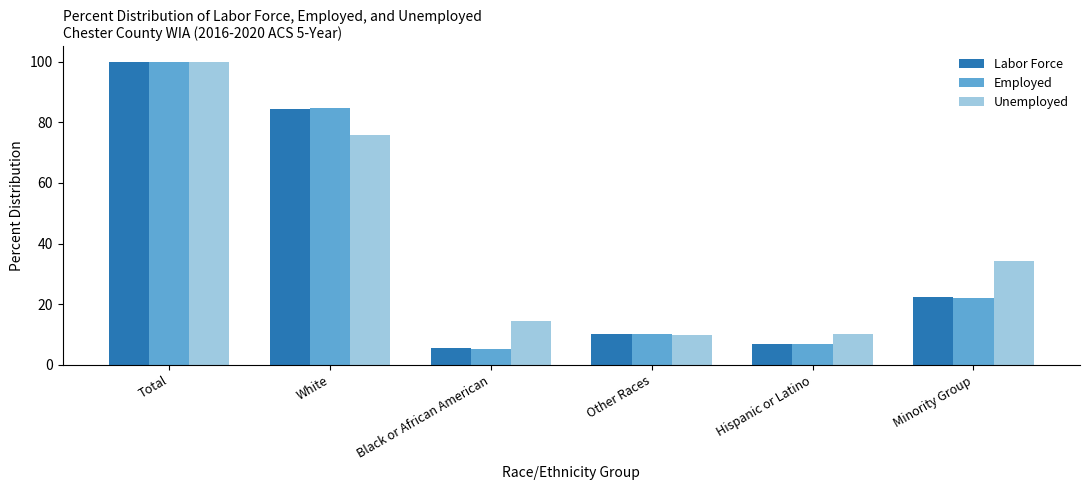

What is the approximate value of Employed at White?

84.8